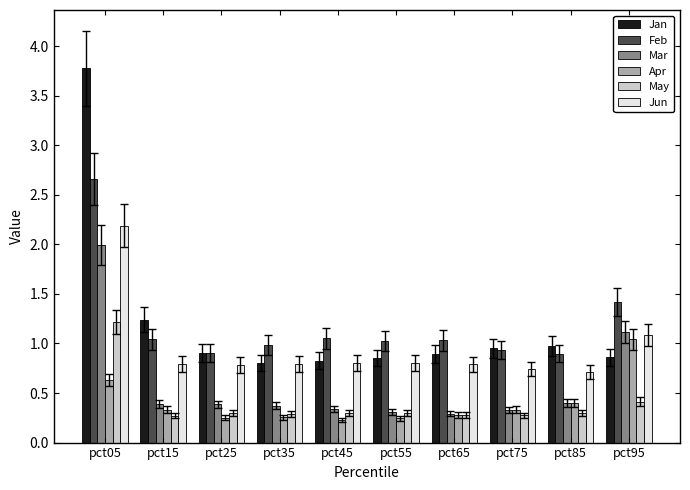

Does the chart contain any negative values?

No